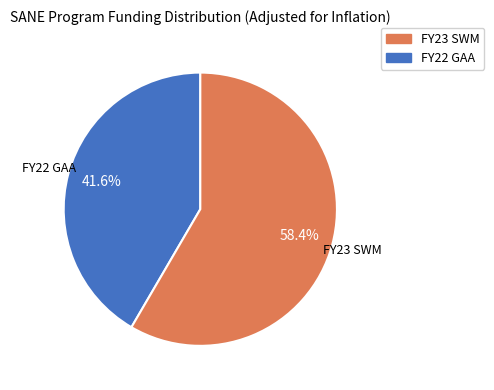

Is there a majority slice in this chart?

Yes